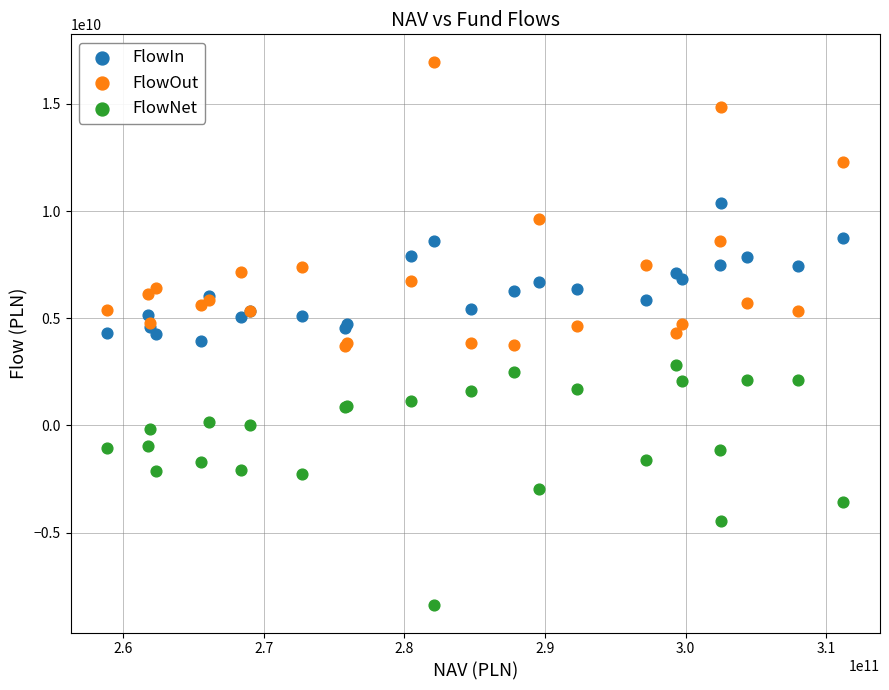

What are all the series names shown in the legend?

FlowIn, FlowOut, FlowNet